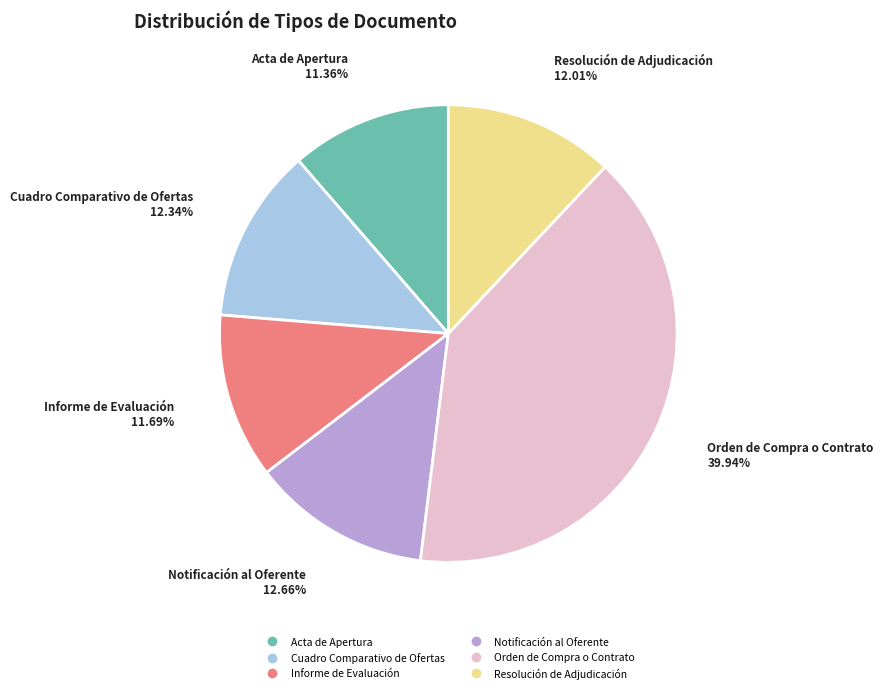

Does Acta de Apertura represent more than half of the total?

No